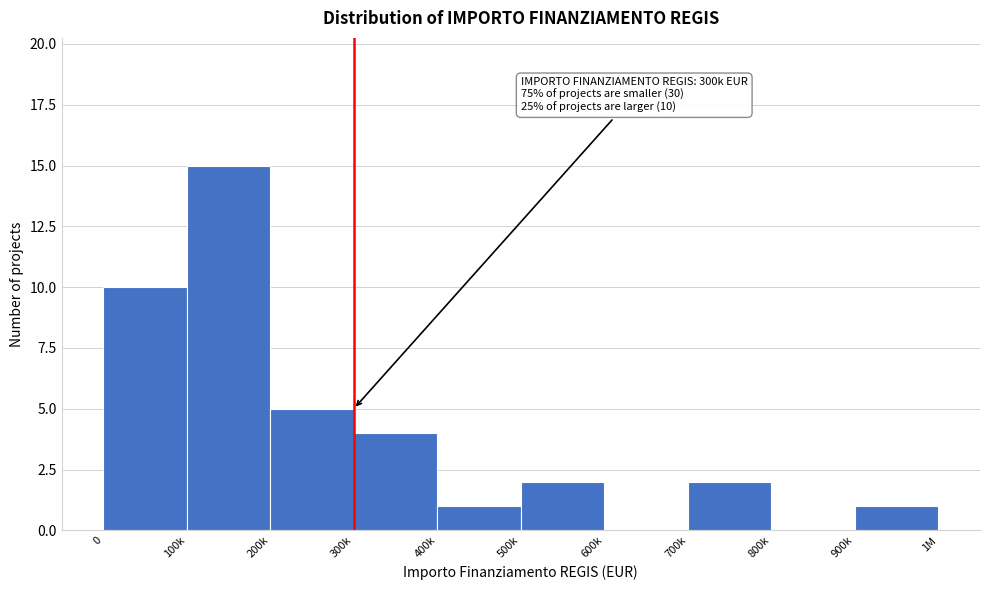

Reading left to right, extract all data points from this chart.

0=10	100k=15	200k=5	300k=4	400k=1	500k=2	600k=0	700k=2	800k=0	900k=1